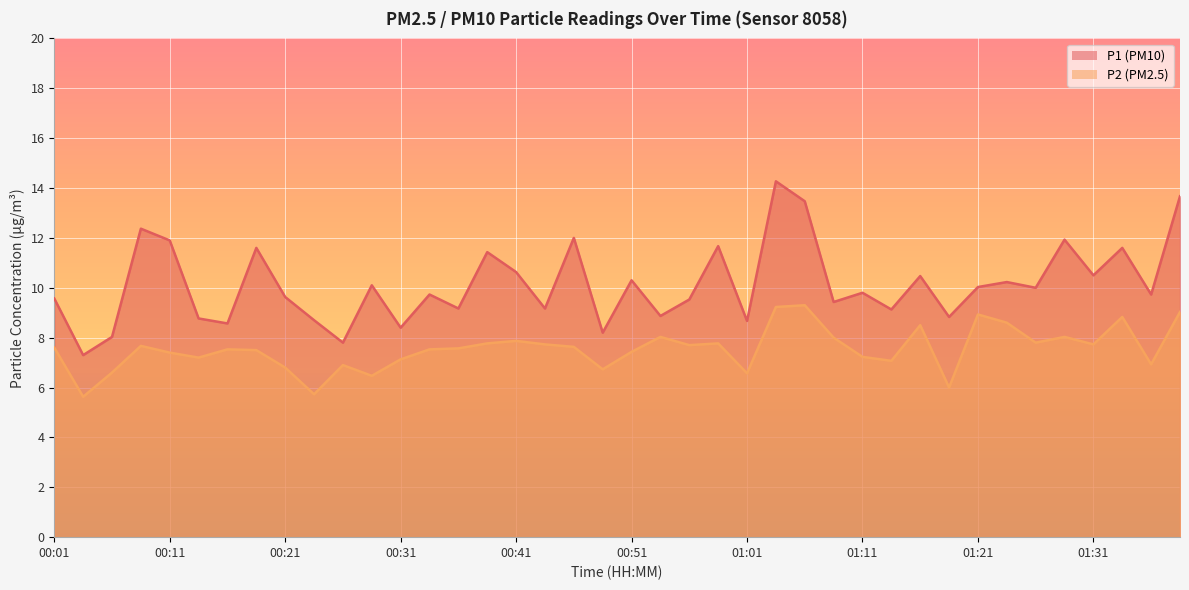

Which has a higher value, 00:31 or 00:58?

00:58